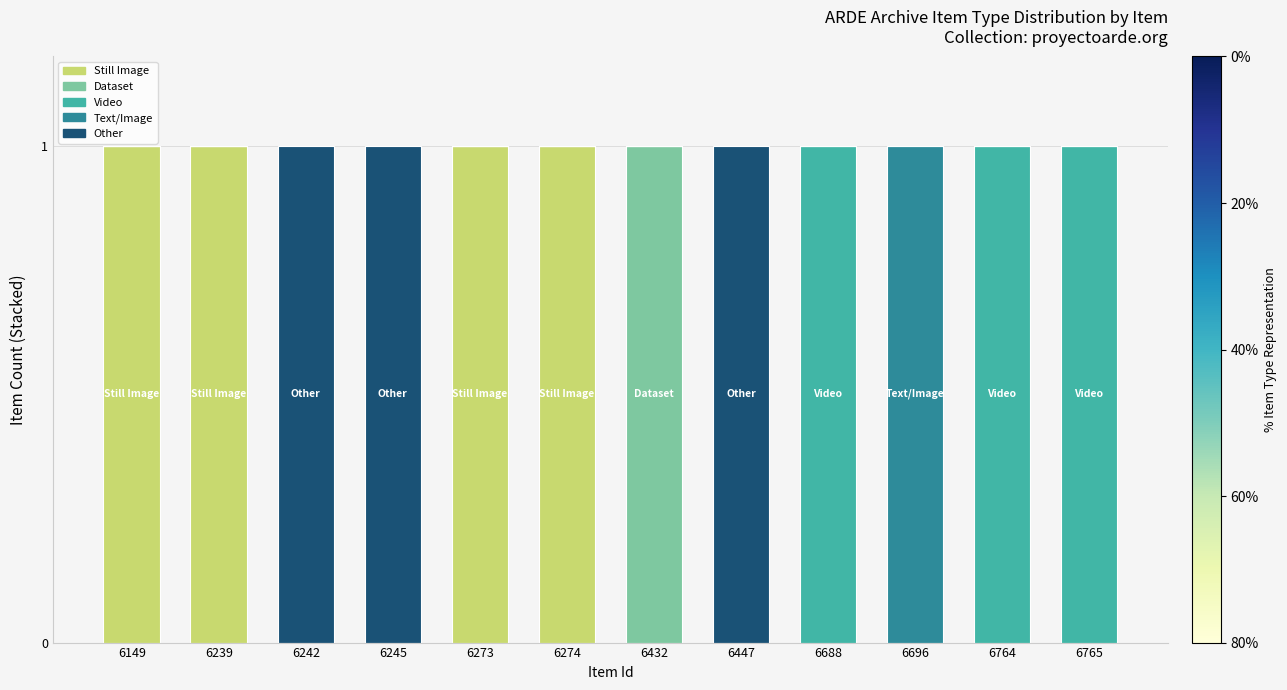

The Still Image series shows 1 at 6239. True or false?

True